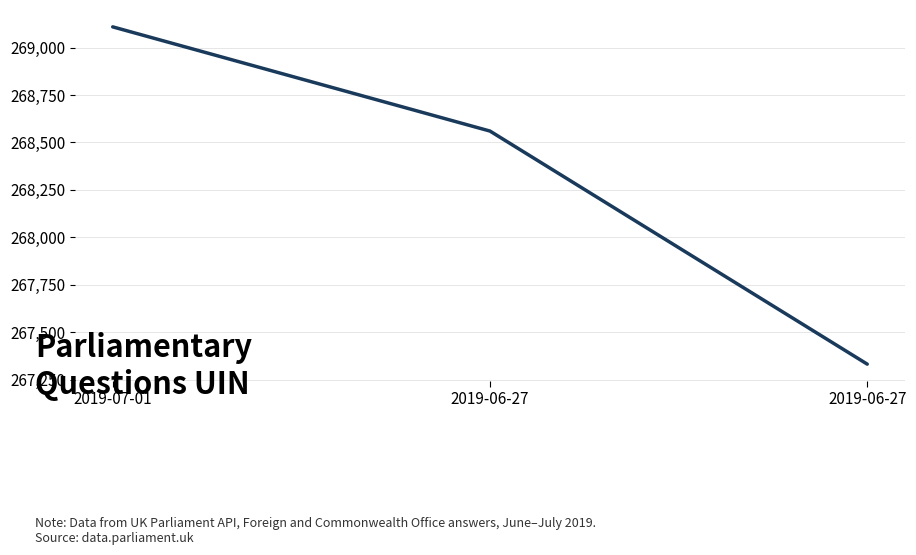

At which label is the value closest to 268220?

2019-06-27